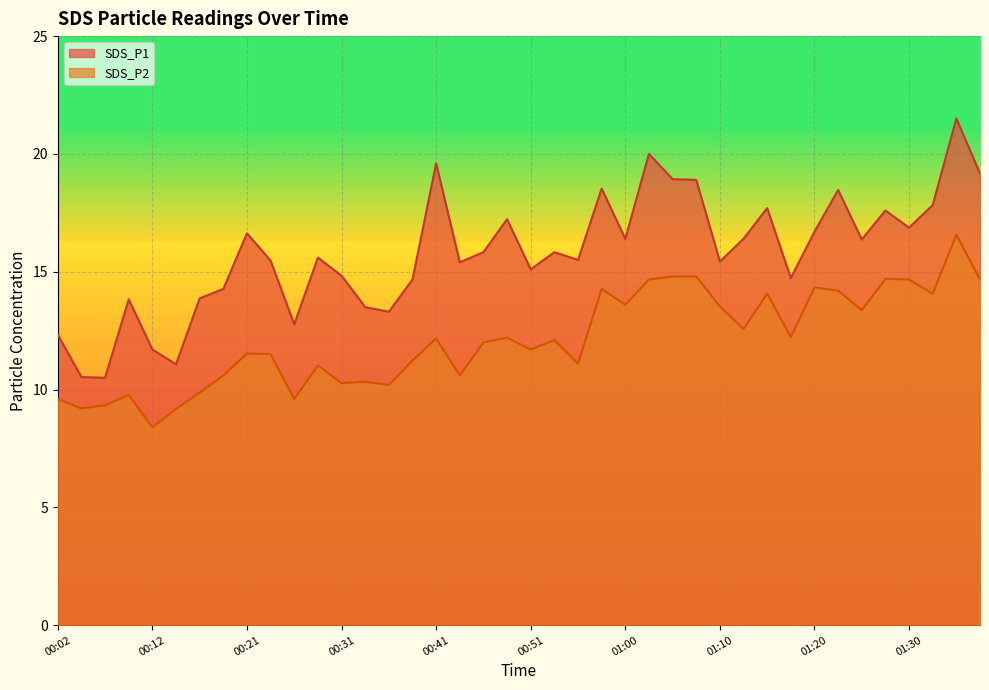

The value of SDS_P2 at 00:51 is 16.2. True or false?

False